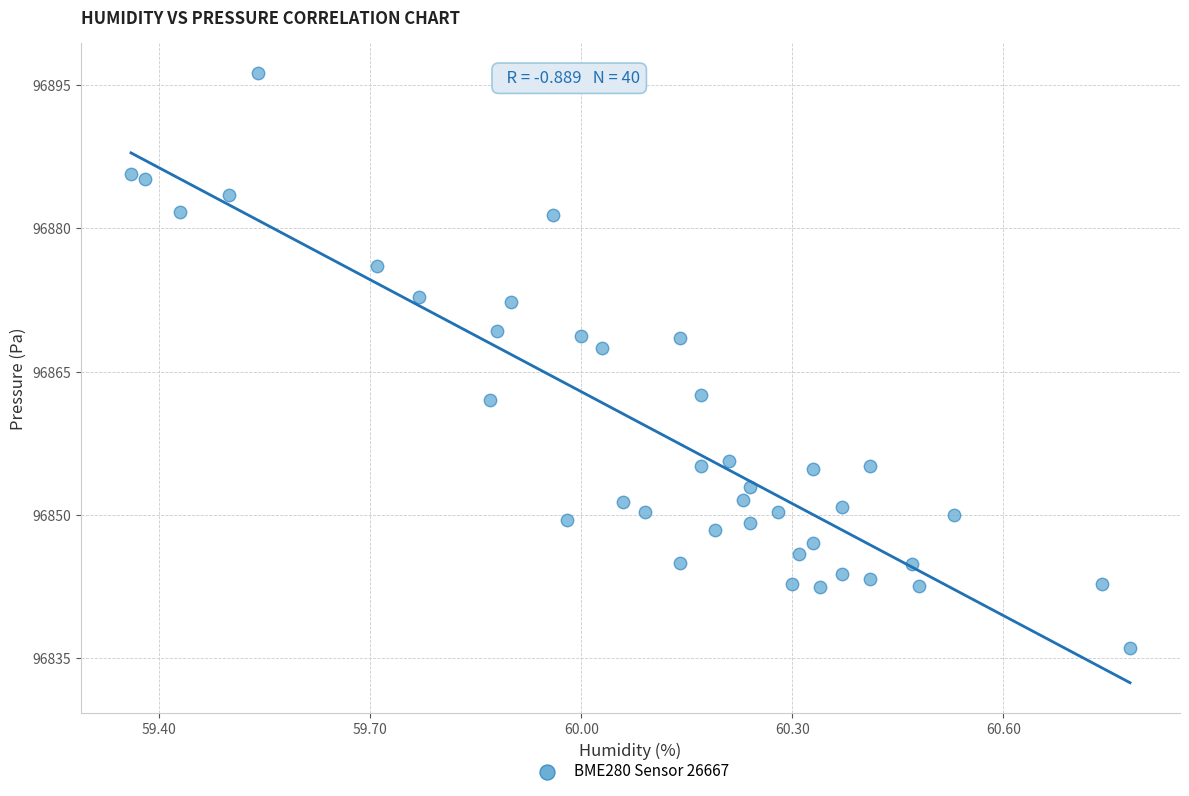

What is the range of Y values (max minus min)?

60.1